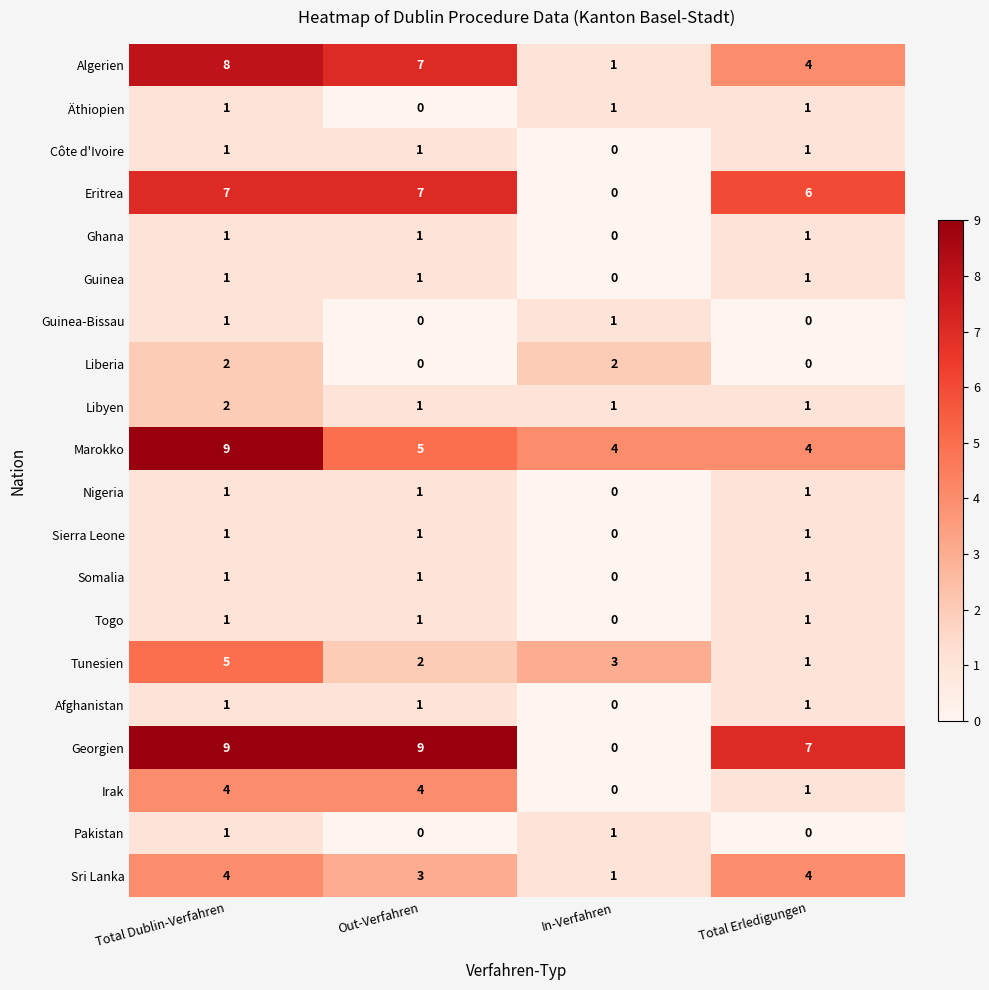

What is the greatest value displayed?

9